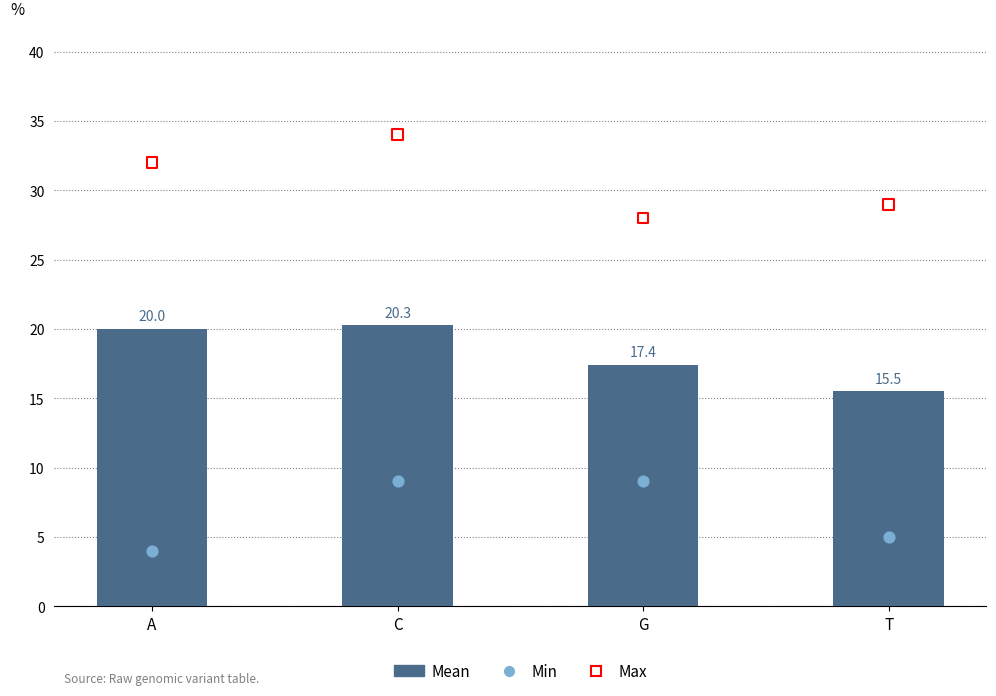

Which series has the largest total across all categories?

Max